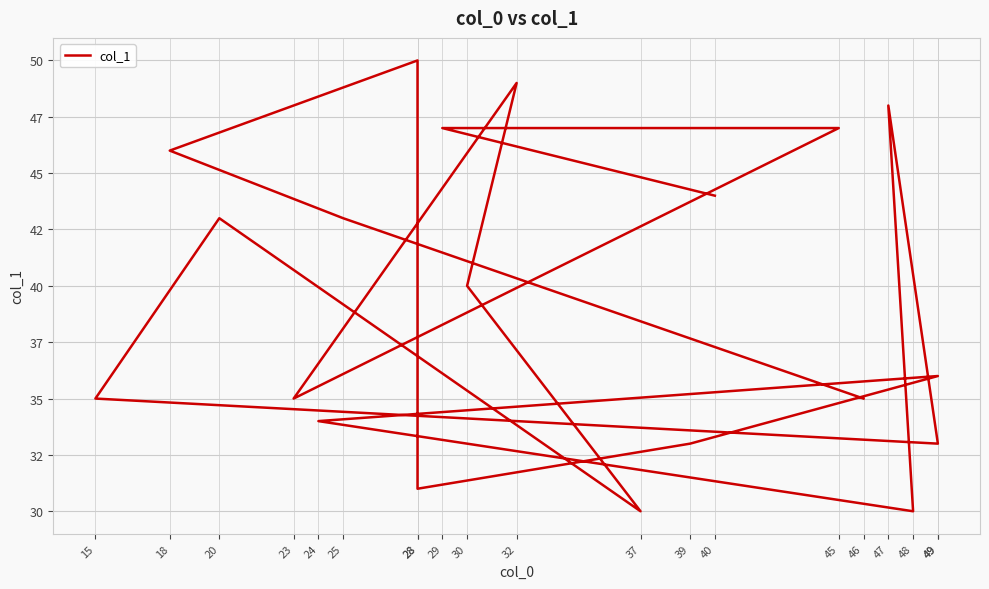

How many lines are shown in the chart?

1